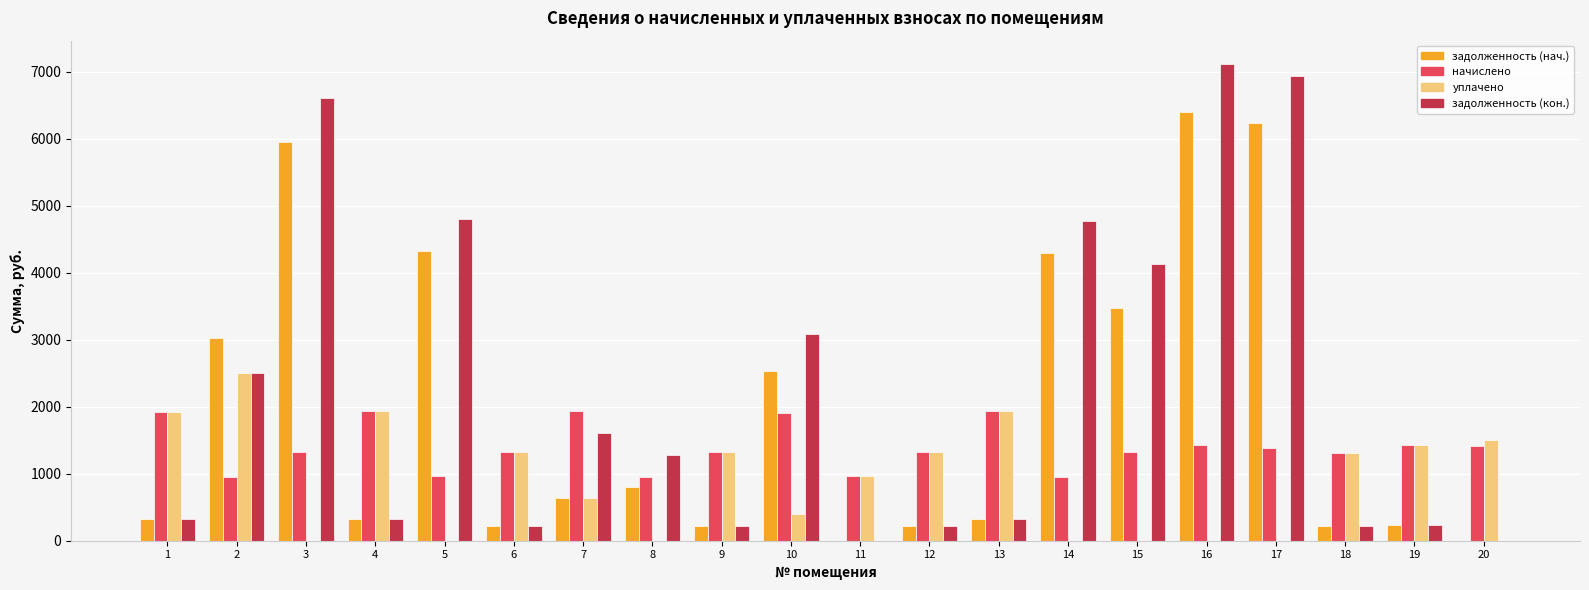

Which series has the widest spread of values?

задолженность (кон.)